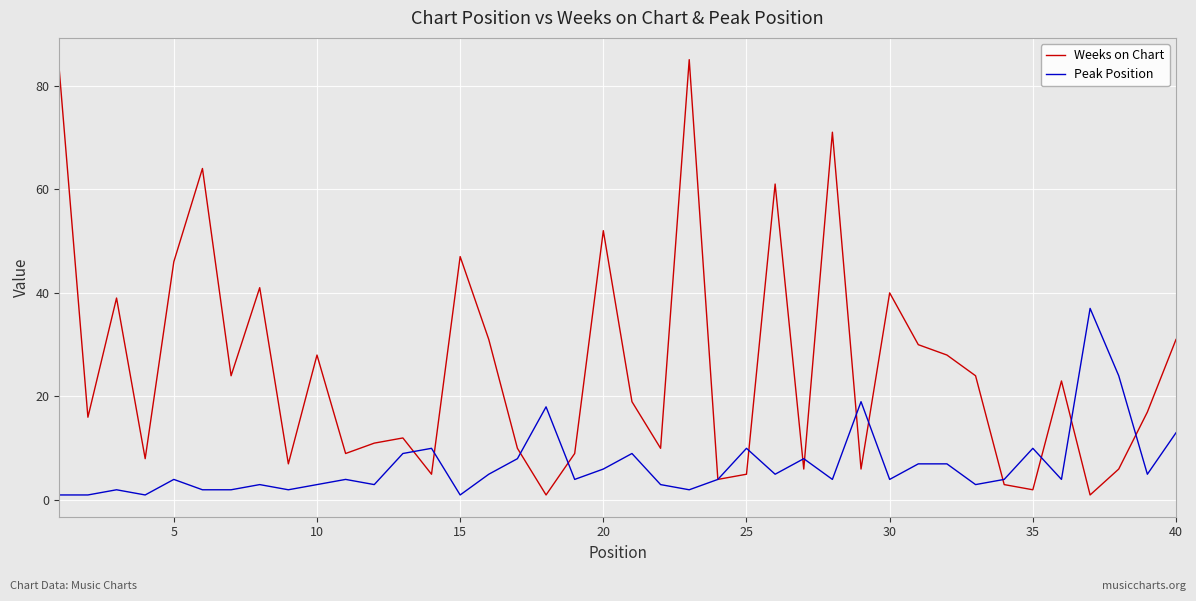

What are all the series names shown in the legend?

Weeks on Chart, Peak Position